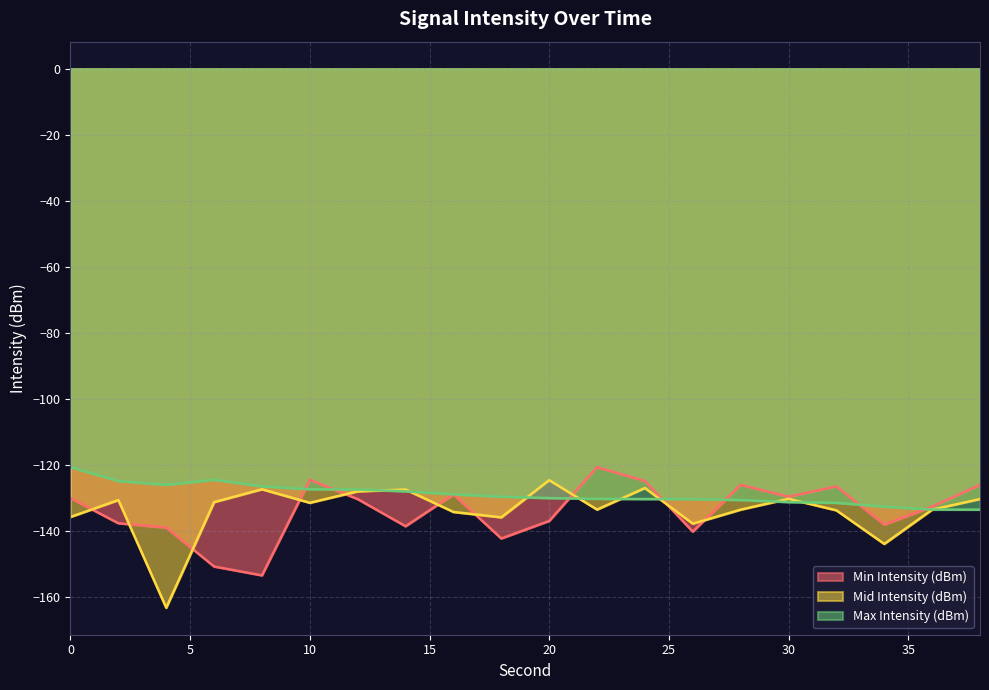

How many data points does each series have?

20